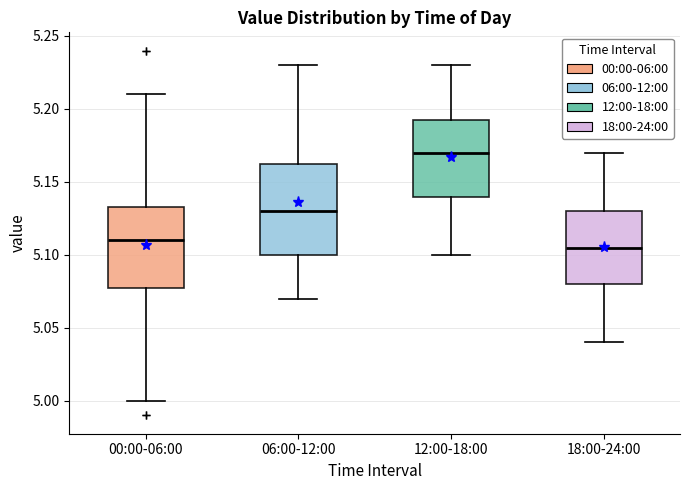

Comparing the boxes themselves (not the whiskers), which one is the tallest?

06:00-12:00